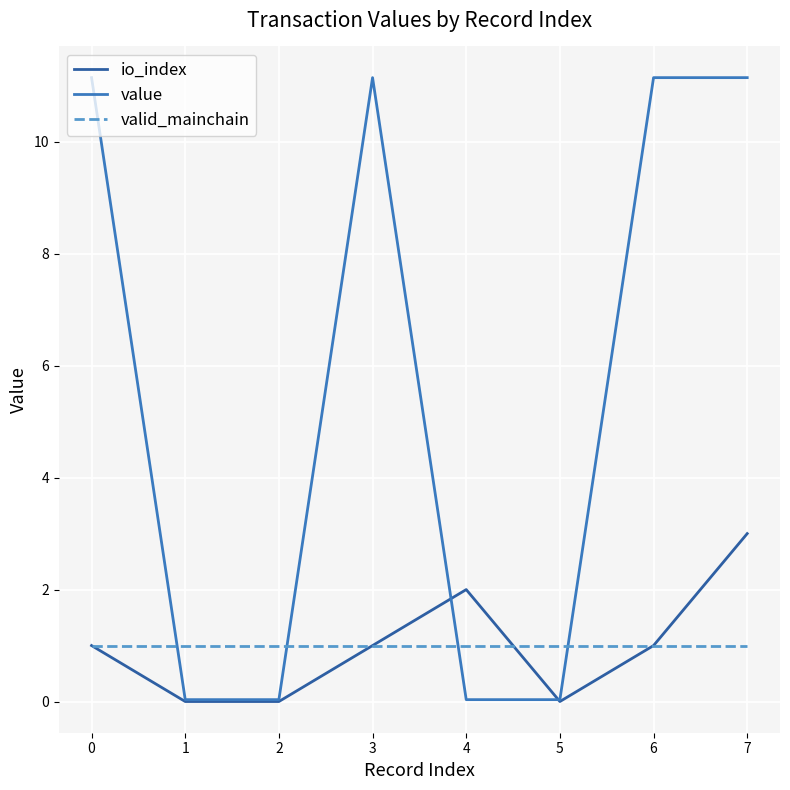

True or false: valid_mainchain has a value of 1.0 at 2.

True